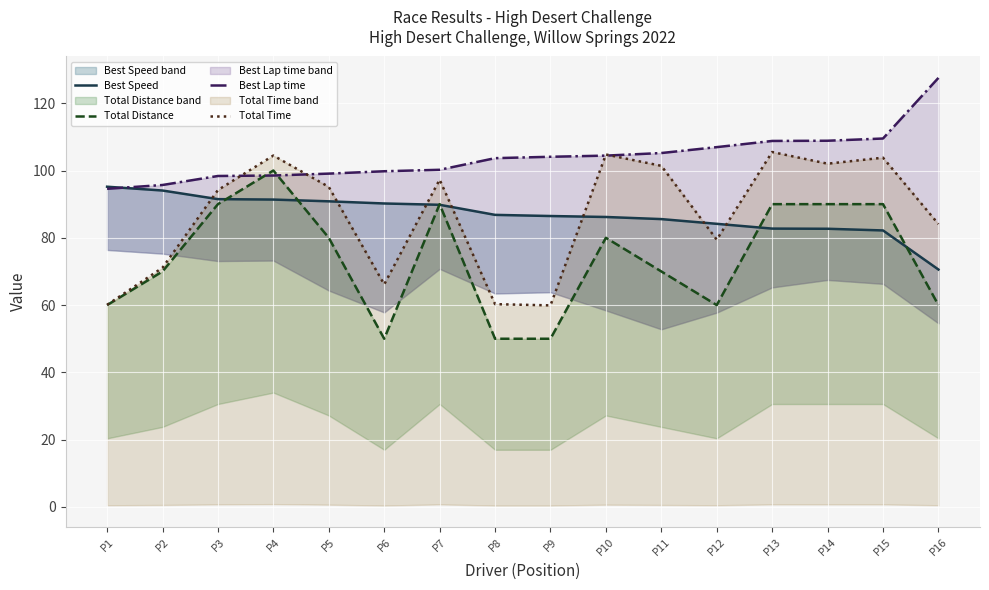

Reading left to right, extract all data points from this chart.

Best Speed: 95.2	94.1	91.5	91.4	90.8	90.2	89.8	86.8	86.5	86.2	85.6	84.2	82.7	82.7	82.2	70.6
Total Distance: 60.0	70.0	90.0	100.0	80.0	50.0	90.0	50.0	50.0	80.0	70.0	60.0	90.0	90.0	90.0	60.0
Best Lap time: 94.6	95.7	98.4	98.5	99.1	99.8	100.2	103.7	104.1	104.4	105.2	106.9	108.8	108.8	109.5	127.5
Total Time: 60.1	71.1	94.2	104.4	95.1	66.1	97.3	60.3	59.9	104.8	101.4	79.4	105.5	102.0	103.8	84.1